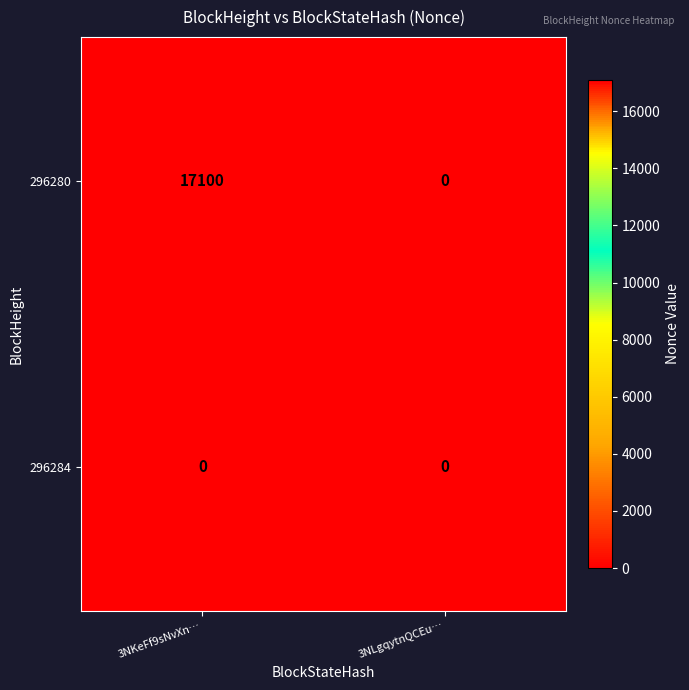

At 3NKeFf9sNvXn…, list the series in order from smallest to largest.

296284, 296280